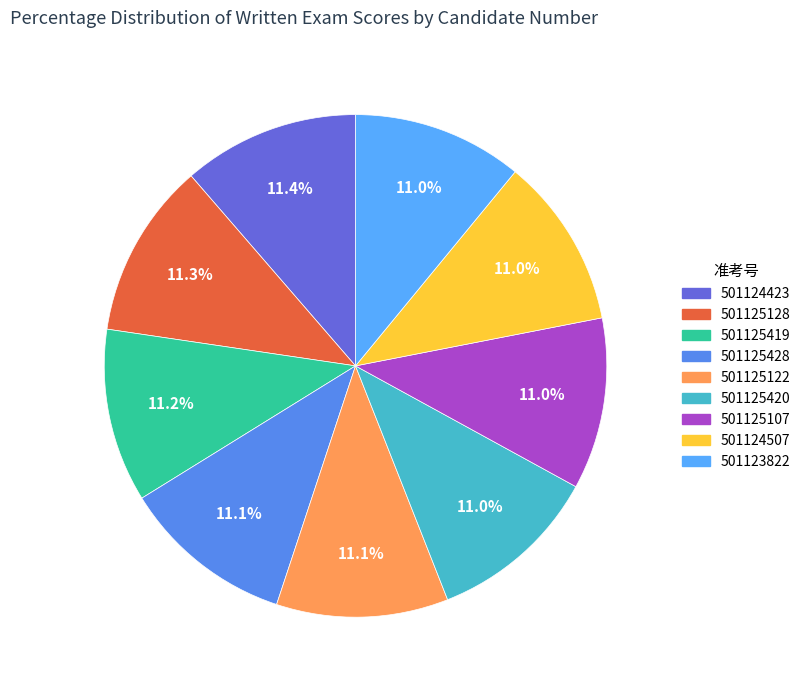

To the nearest percent, what is the combined percentage of 501125122 and 501125420?

22%